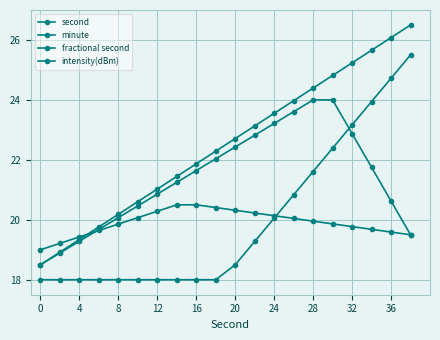

How many series are shown in this chart?

4